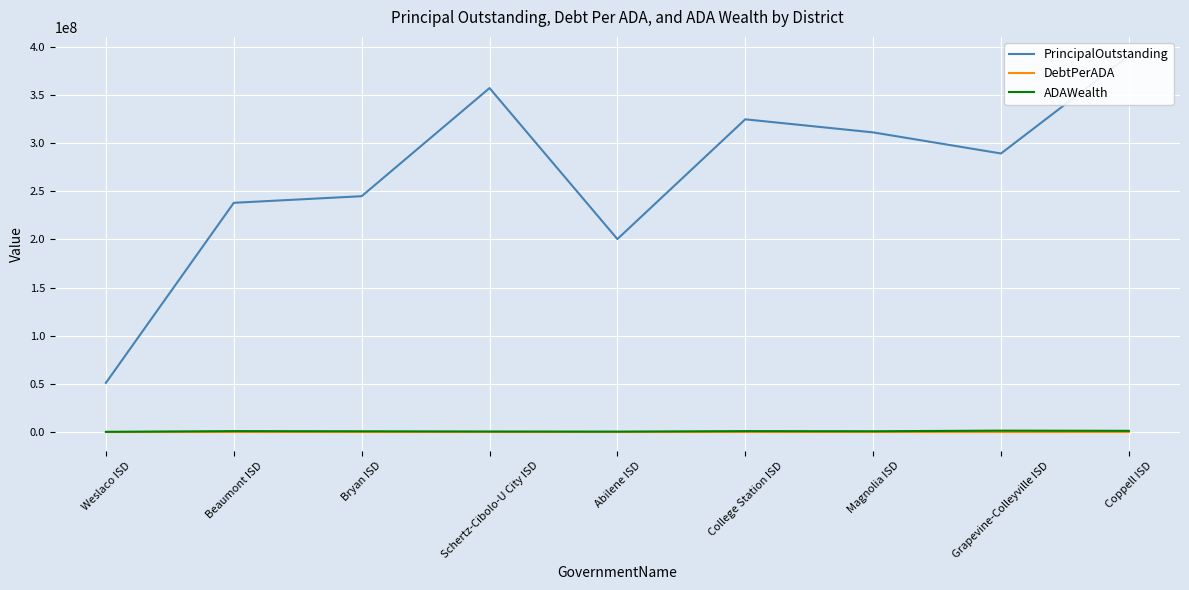

At which category does the chart reach its minimum across all series?

Weslaco ISD